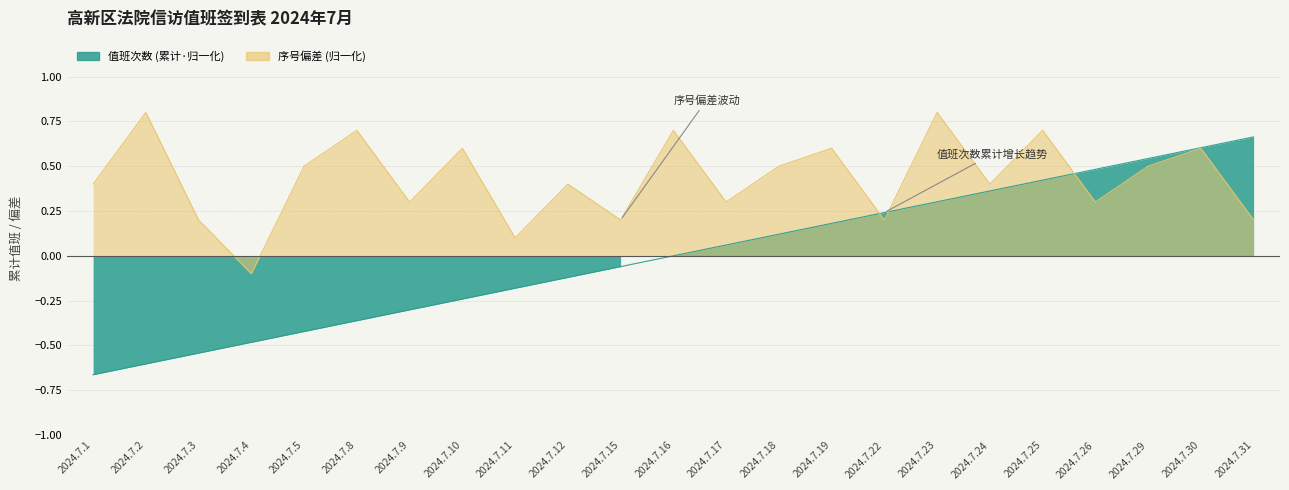

True or false: 值班次数 (累计) has more than 0 interior local peaks.

False